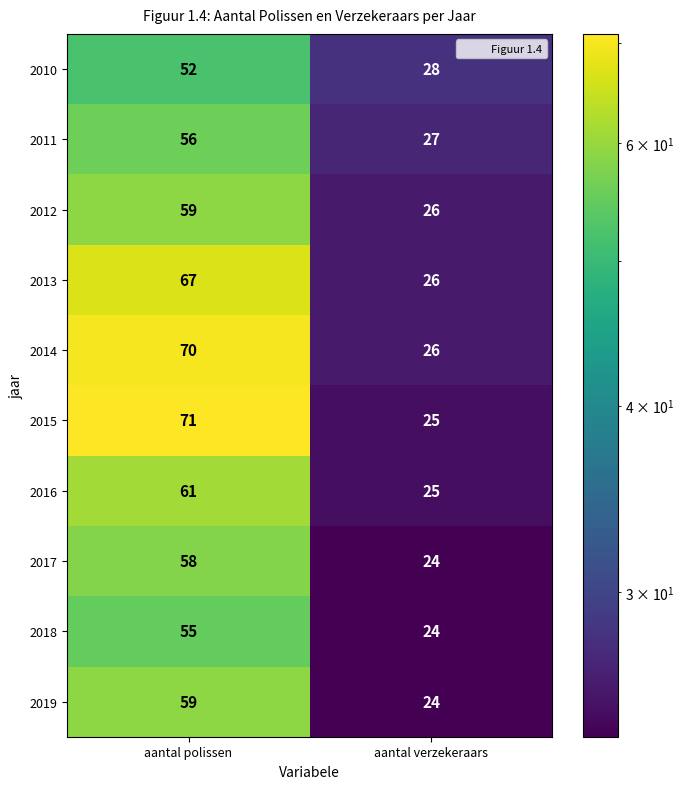

What is the difference between the maximum and minimum values in the 2010 series?

24